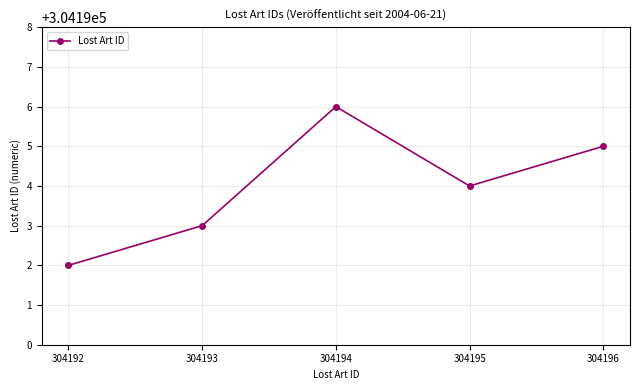

Rank the categories by value from highest to lowest.

304194, 304196, 304195, 304193, 304192